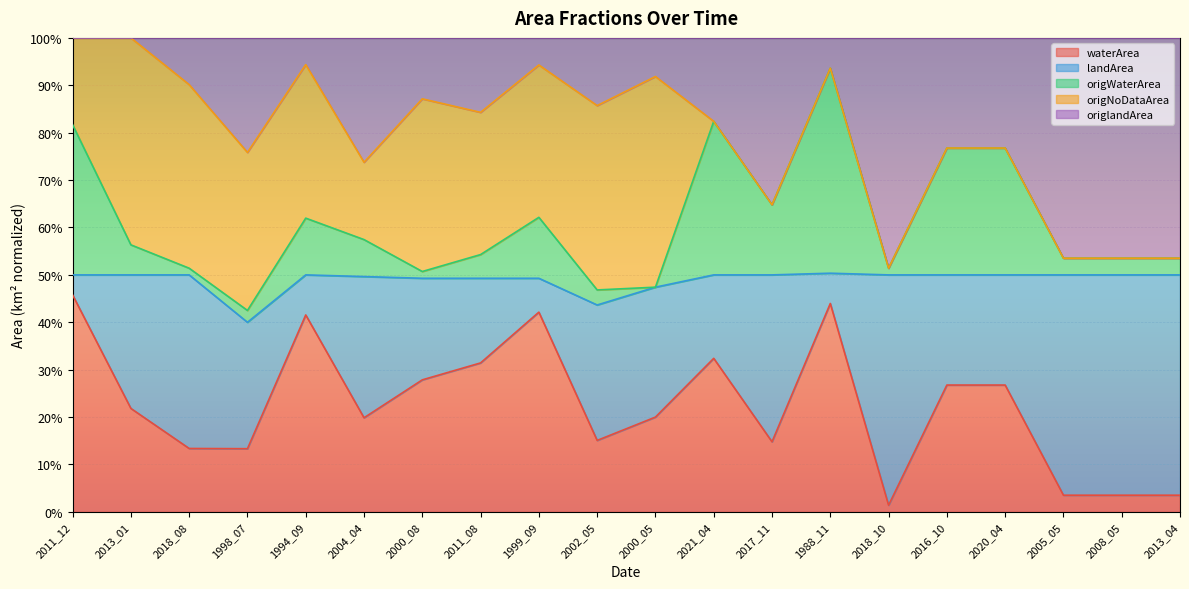

What are all the series names shown in the legend?

waterArea, landArea, origWaterArea, origNoDataArea, origlandArea